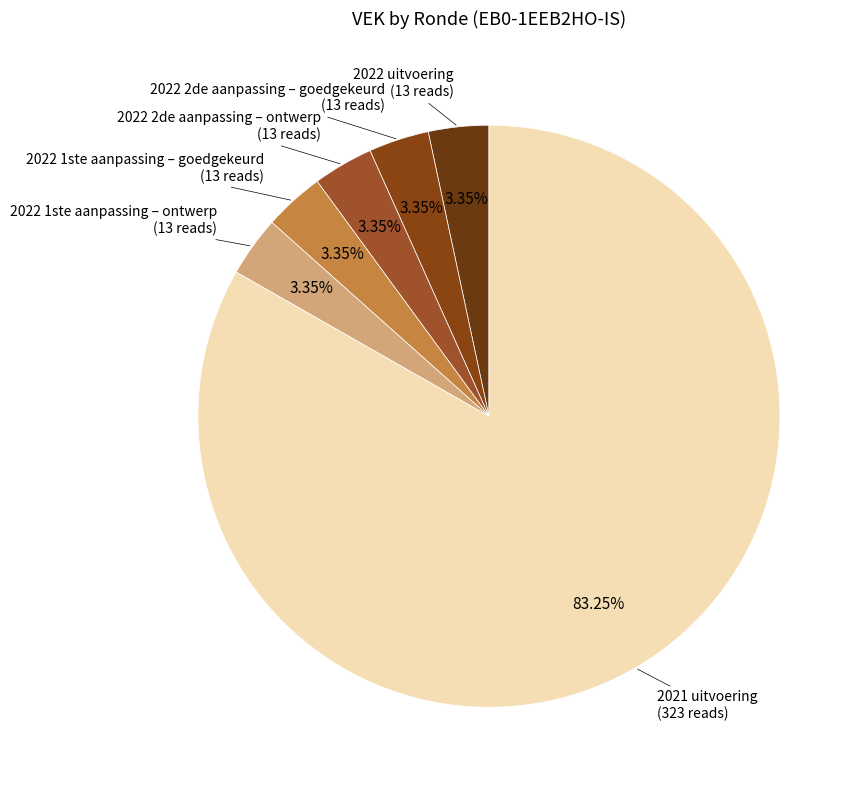

Is the sum of 2022 1ste aanpassing – ontwerp and 2021 uitvoering greater than half?

Yes